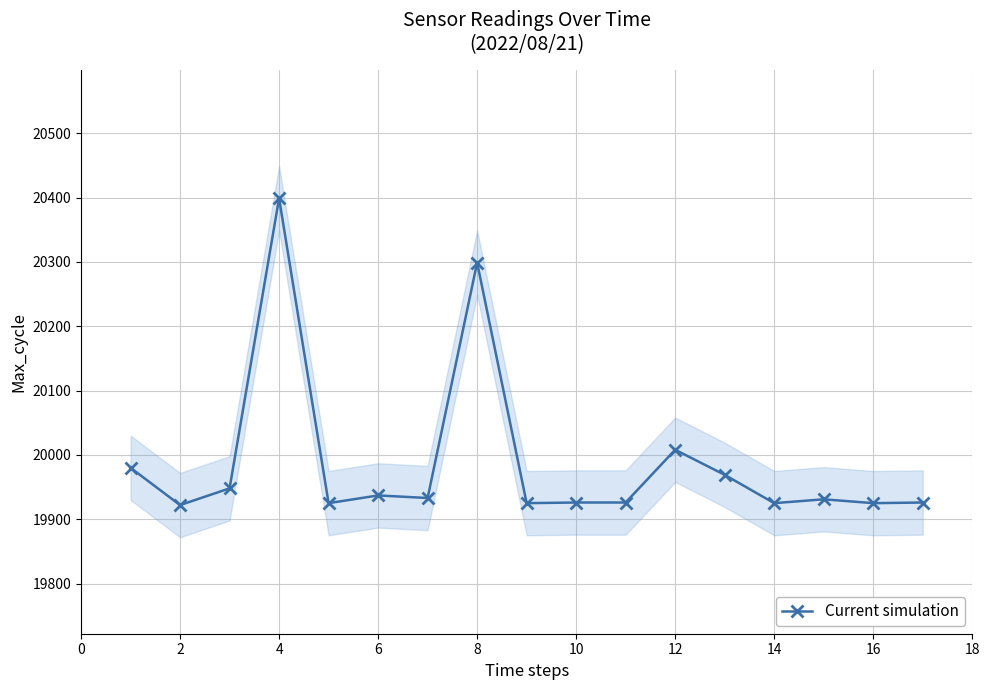

What is the minimum value for Current simulation?

19922